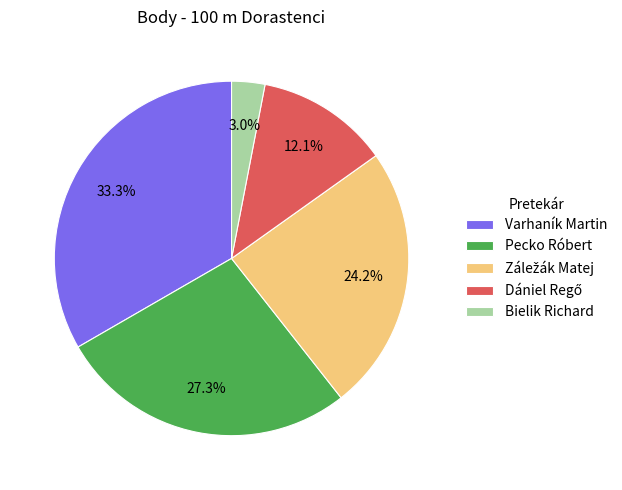

What is the ratio of the value at Pecko Róbert to the value at Varhaník Martin?

0.8